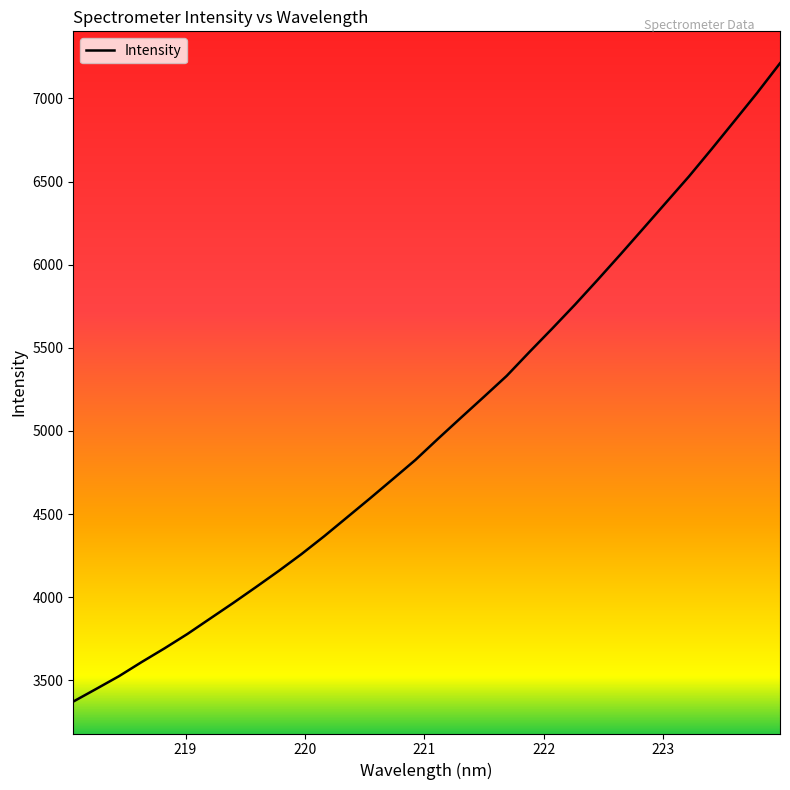

What is the maximum value shown in the chart?

7211.4